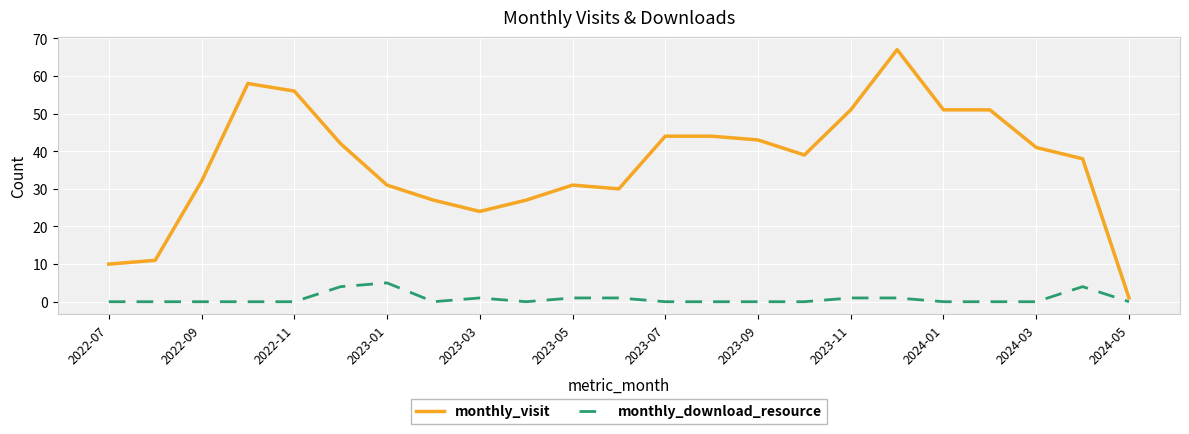

How many lines are shown in the chart?

2